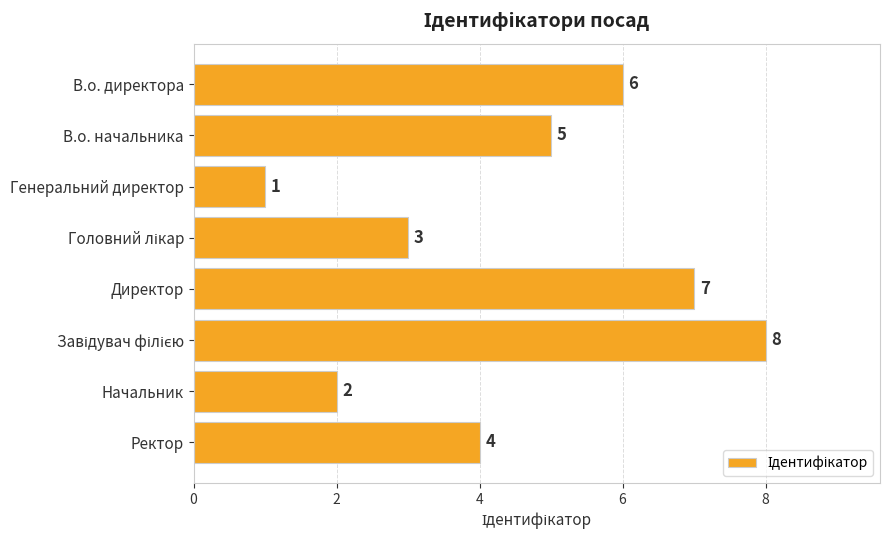

Between В.о. начальника and Директор, which is larger?

Директор